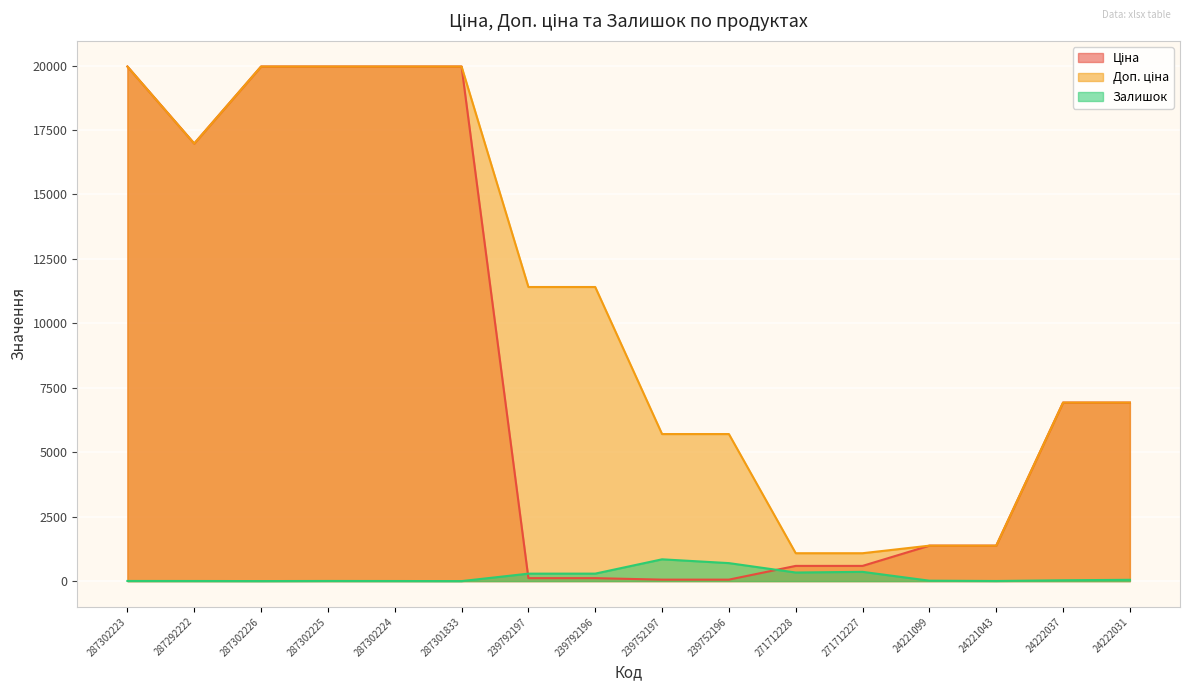

How many distinct data groups are displayed?

3